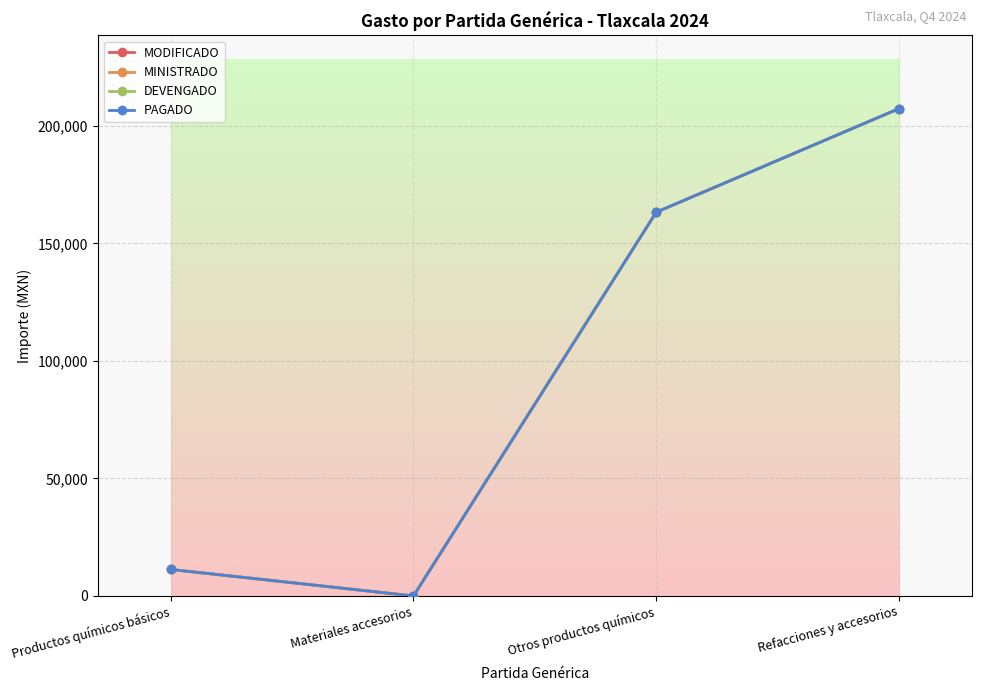

Is this an area chart (filled region under the line)?

No